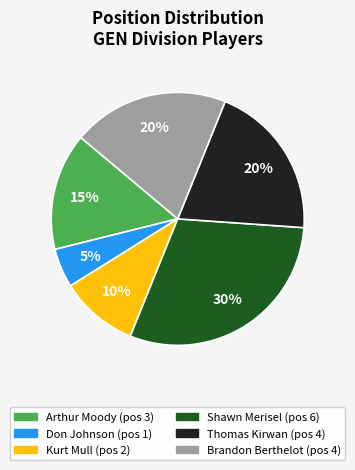

Is there a majority slice in this chart?

No